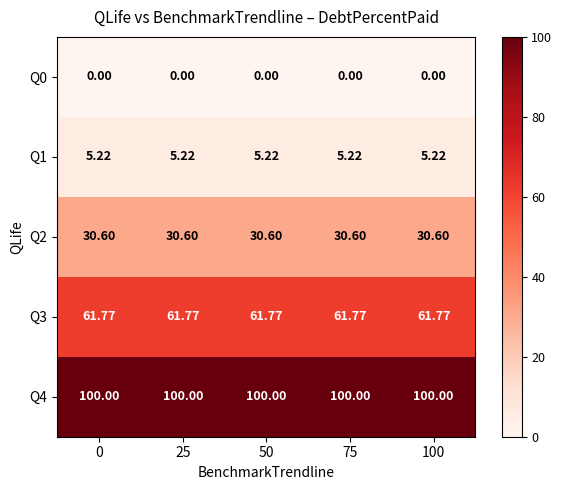

Is the value of Q1 at 50 greater than the value of Q2 at 0?

No